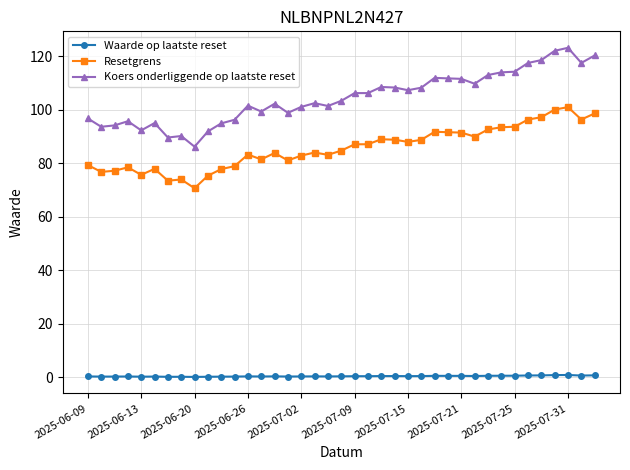

What is the difference between the maximum and minimum values in the Resetgrens series?

30.3